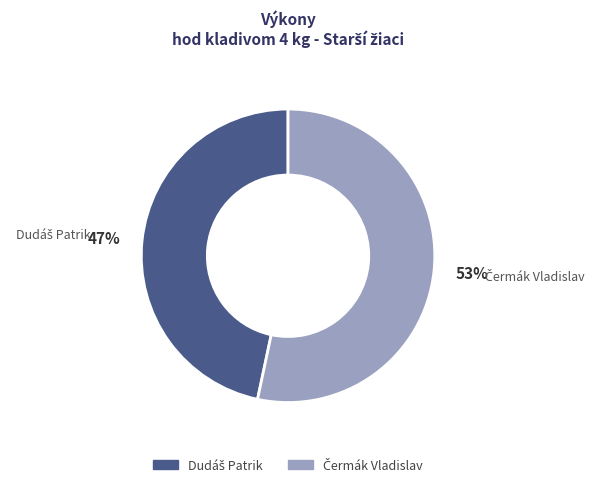

How many slices are in this pie chart?

2